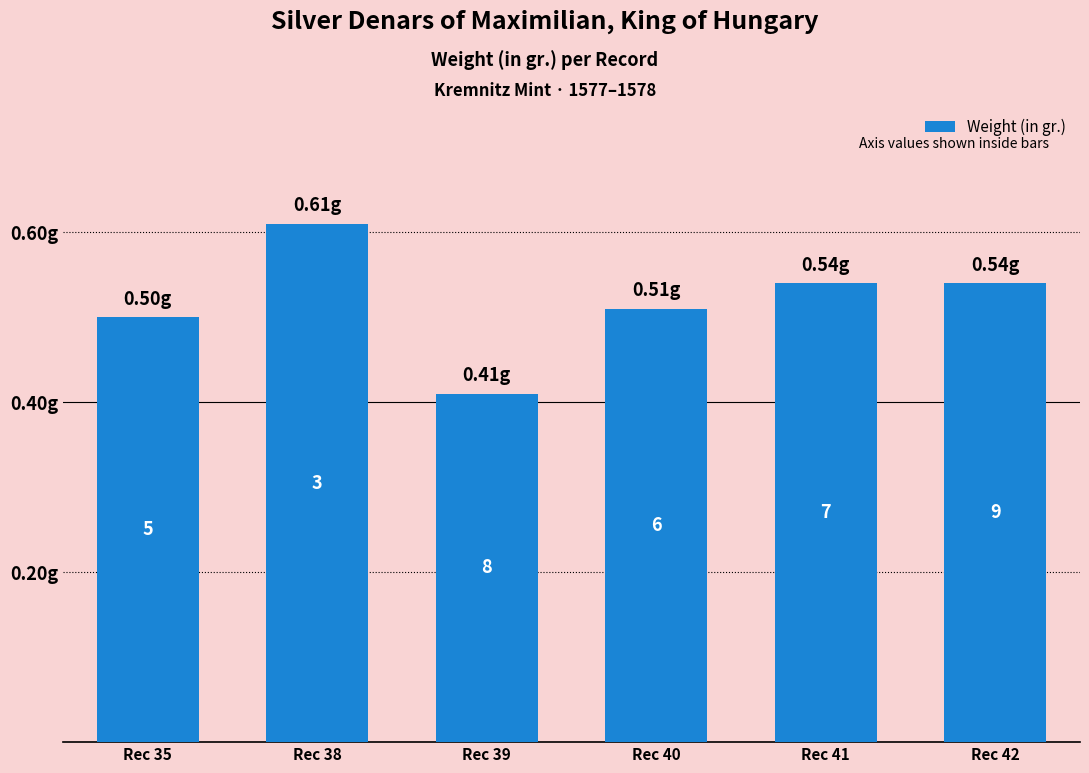

Which category has the lowest value across all series?

Rec 39